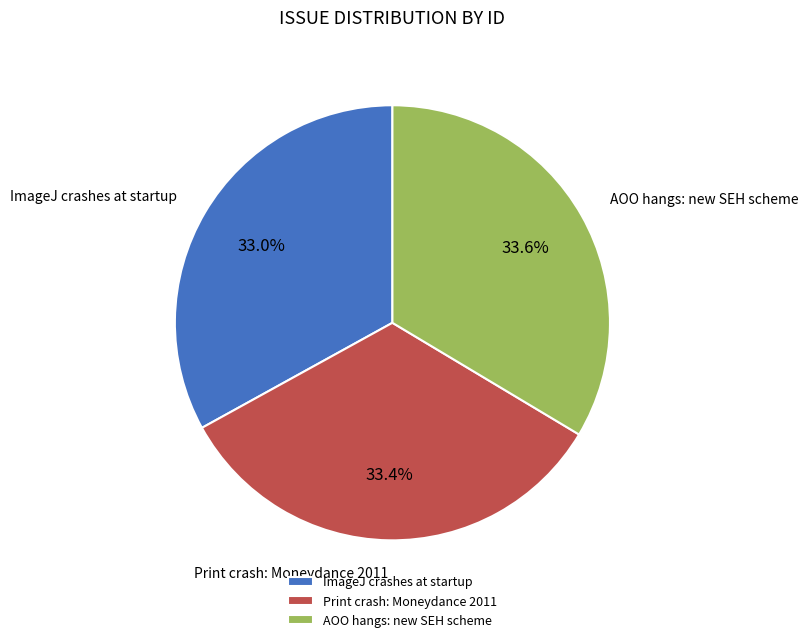

What is the total percentage of ImageJ crashes at startup and Print crash: Moneydance 2011?

66.4%